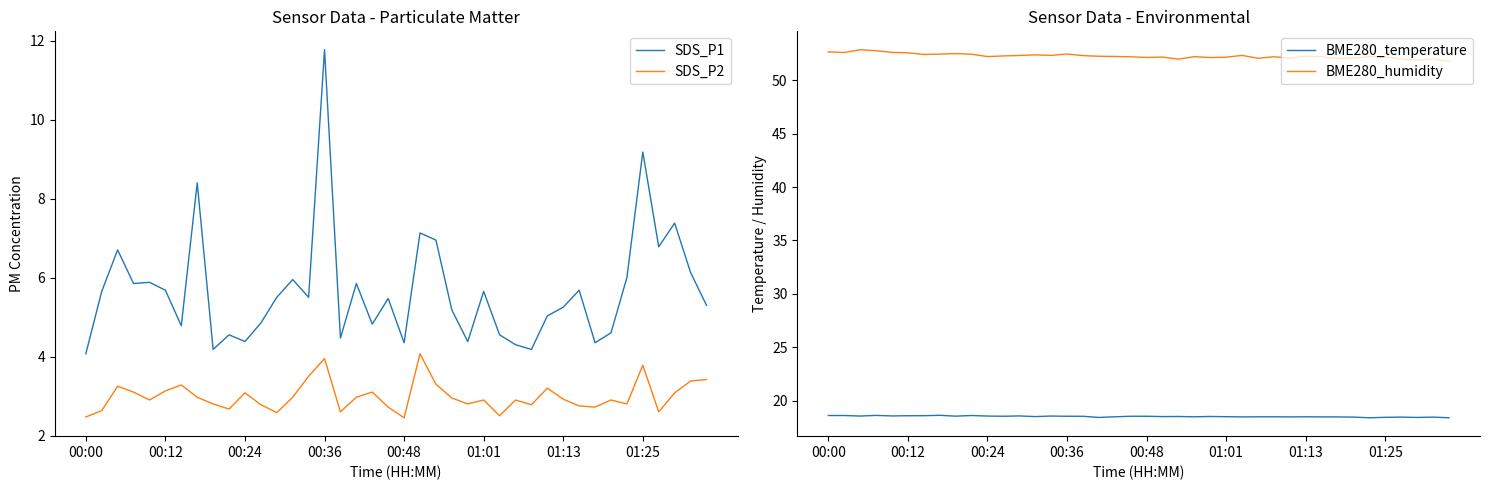

At how many categories does at least one series exceed 42?

40